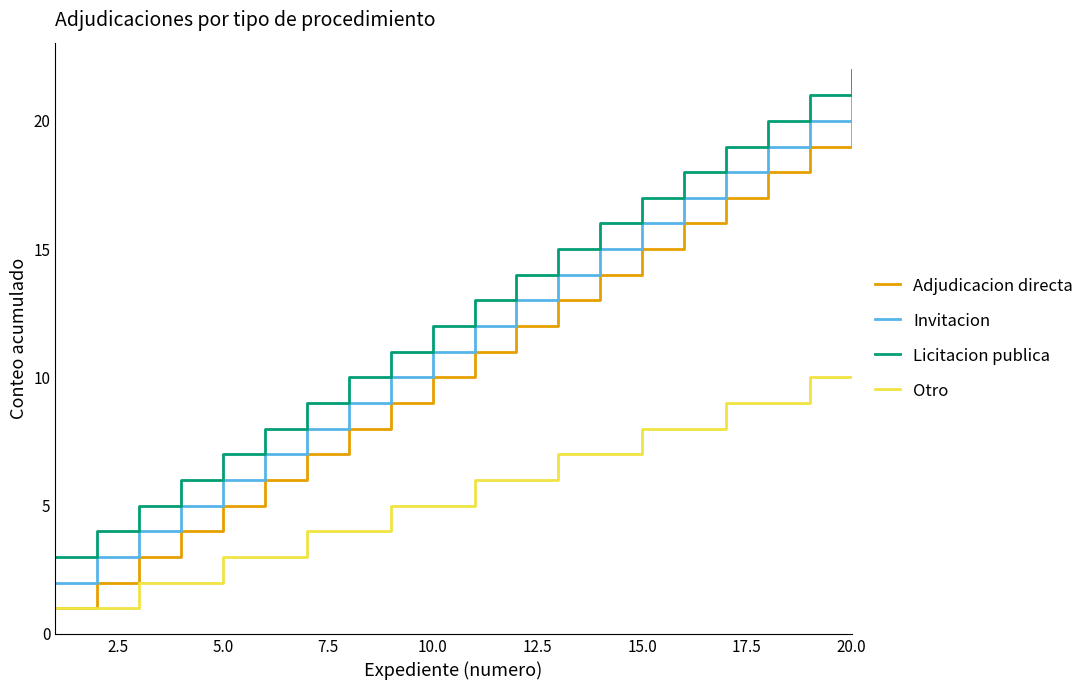

Which series has the largest total across all categories?

Licitacion publica